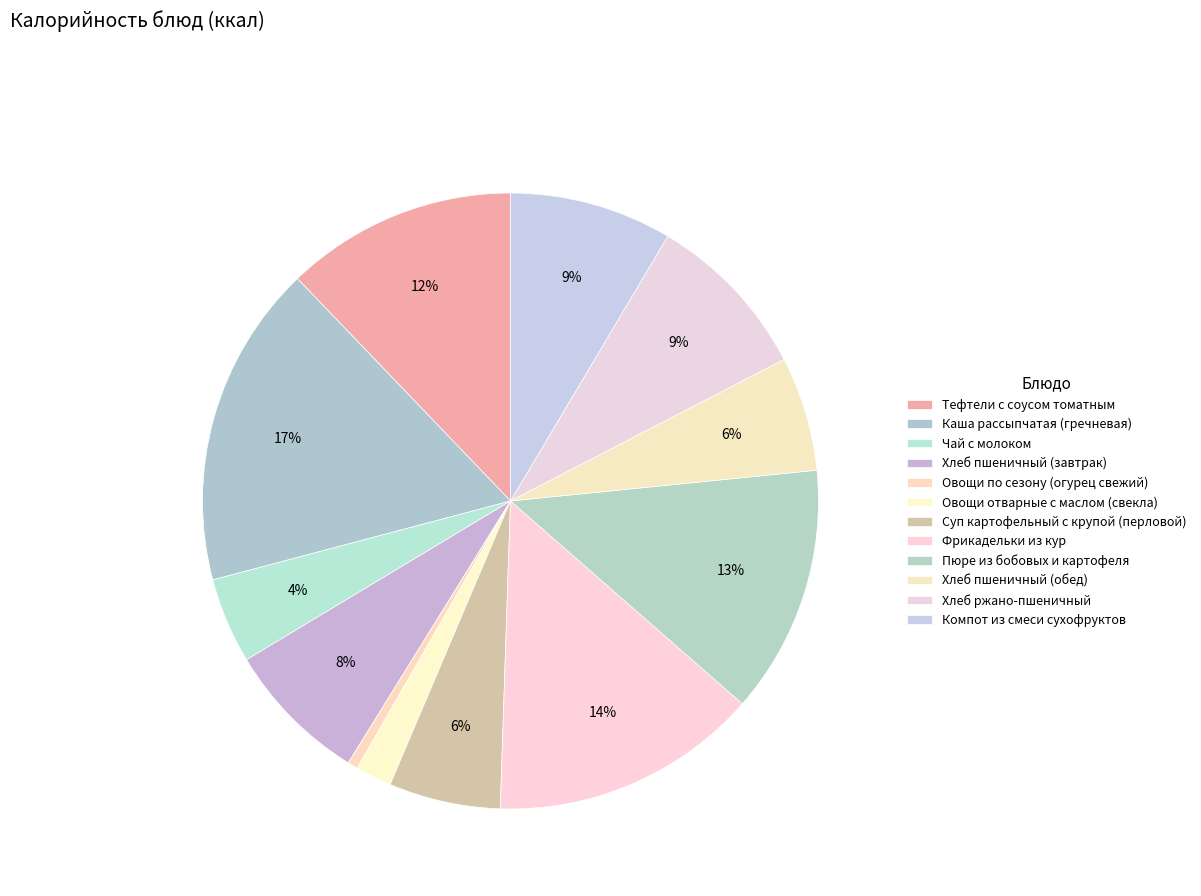

True or false: Компот из смеси сухофруктов accounts for 9% of the total.

True